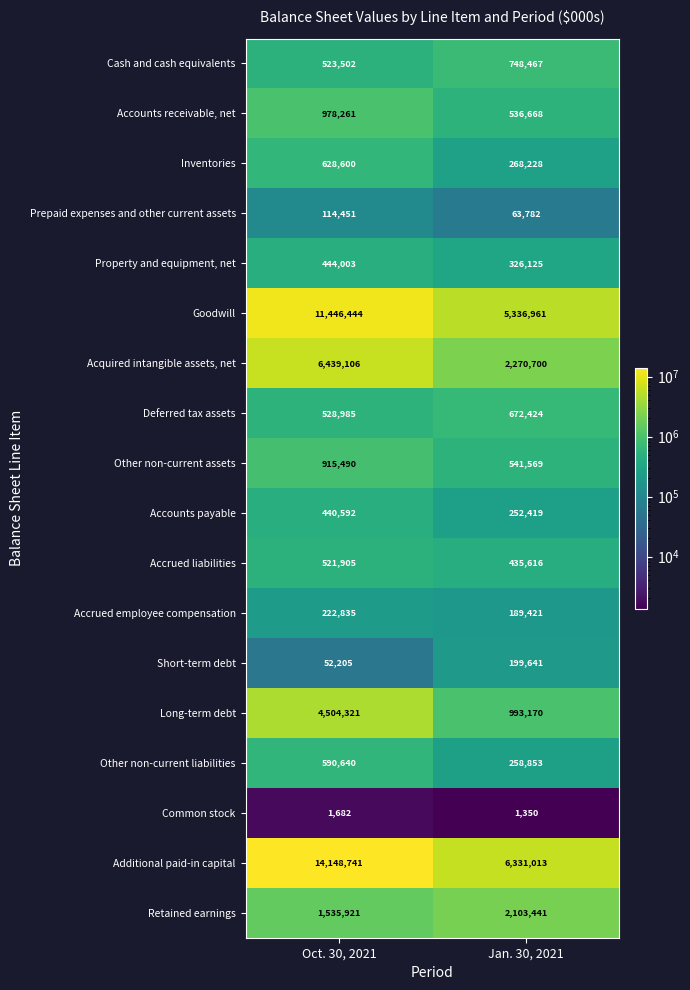

At which category is the sum across all series the highest?

Oct. 30, 2021